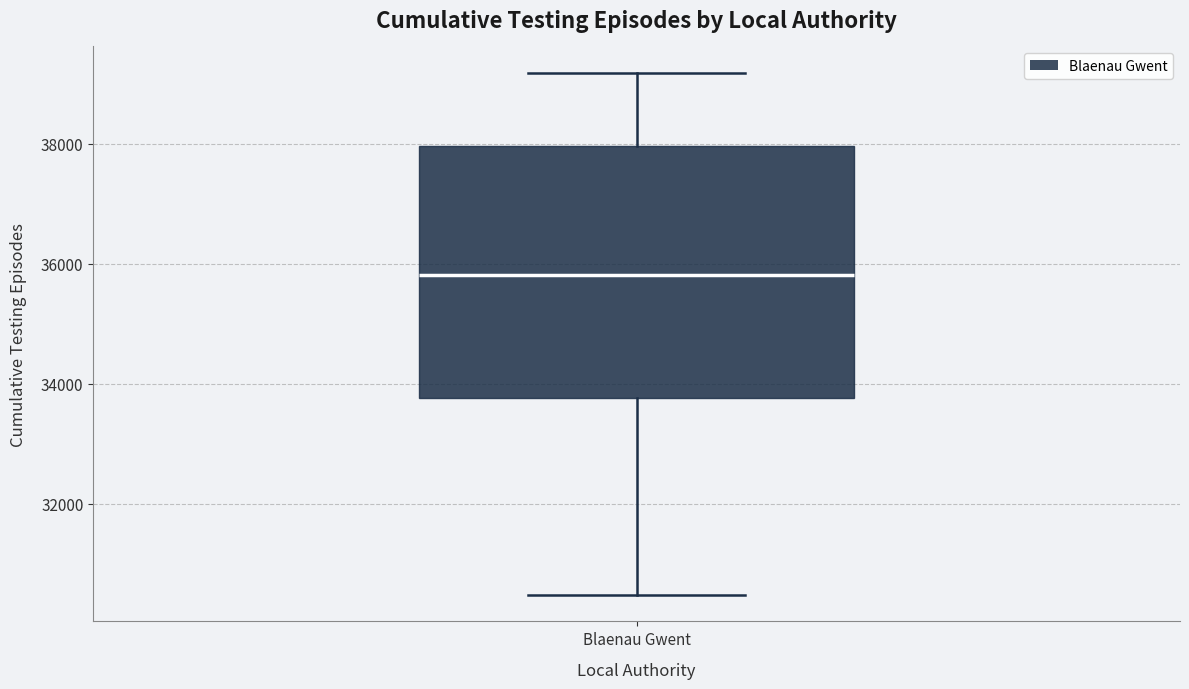

Where is the lower edge of the box for Blaenau Gwent on the y-axis? The values are not printed on the chart, so give them approximately, as read against the axis.

33800